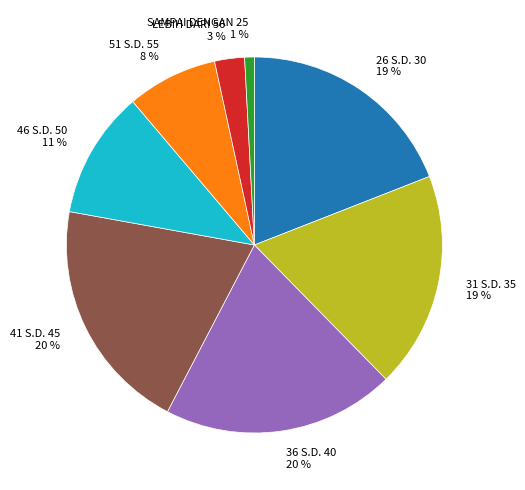

Count the number of slices in the pie.

8